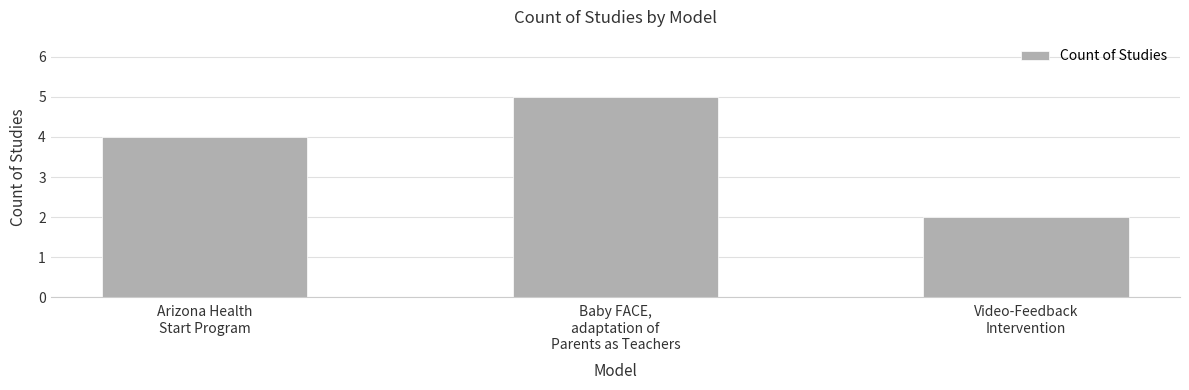

List the labels in order of value, largest first.

Baby FACE,
adaptation of
Parents as Teachers, Arizona Health
Start Program, Video-Feedback
Intervention